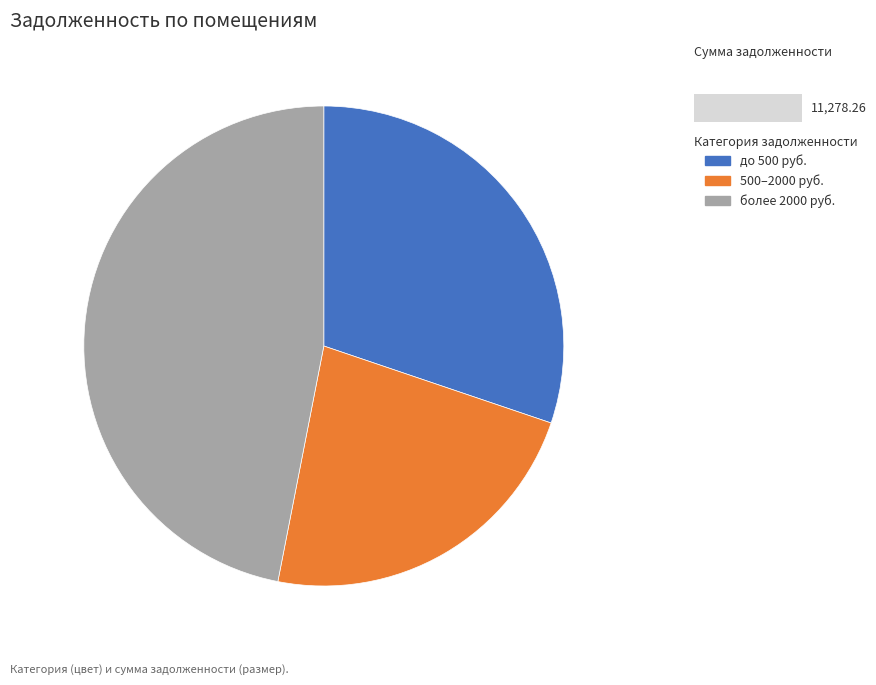

Which has a higher value, более 2000 руб. or 500–2000 руб.?

более 2000 руб.